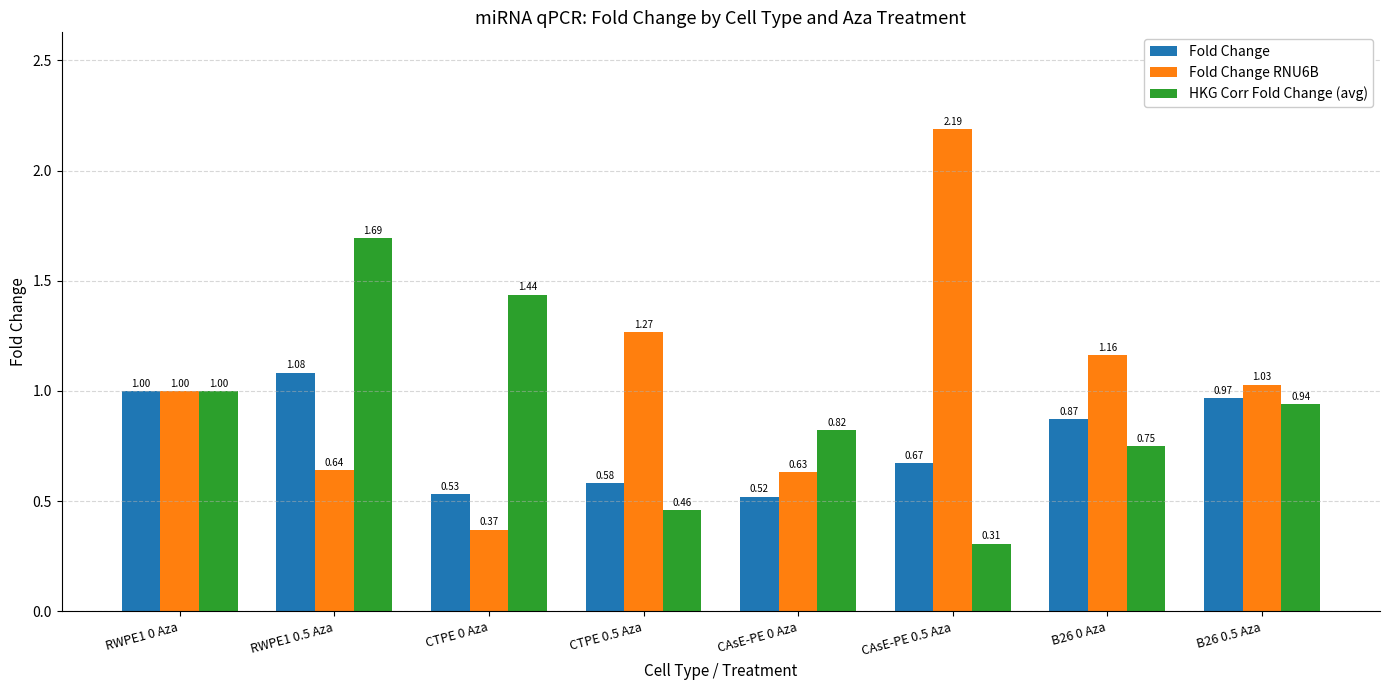

Which series changed the most between RWPE1 0 Aza and B26 0.5 Aza?

HKG Corr Fold Change (avg)